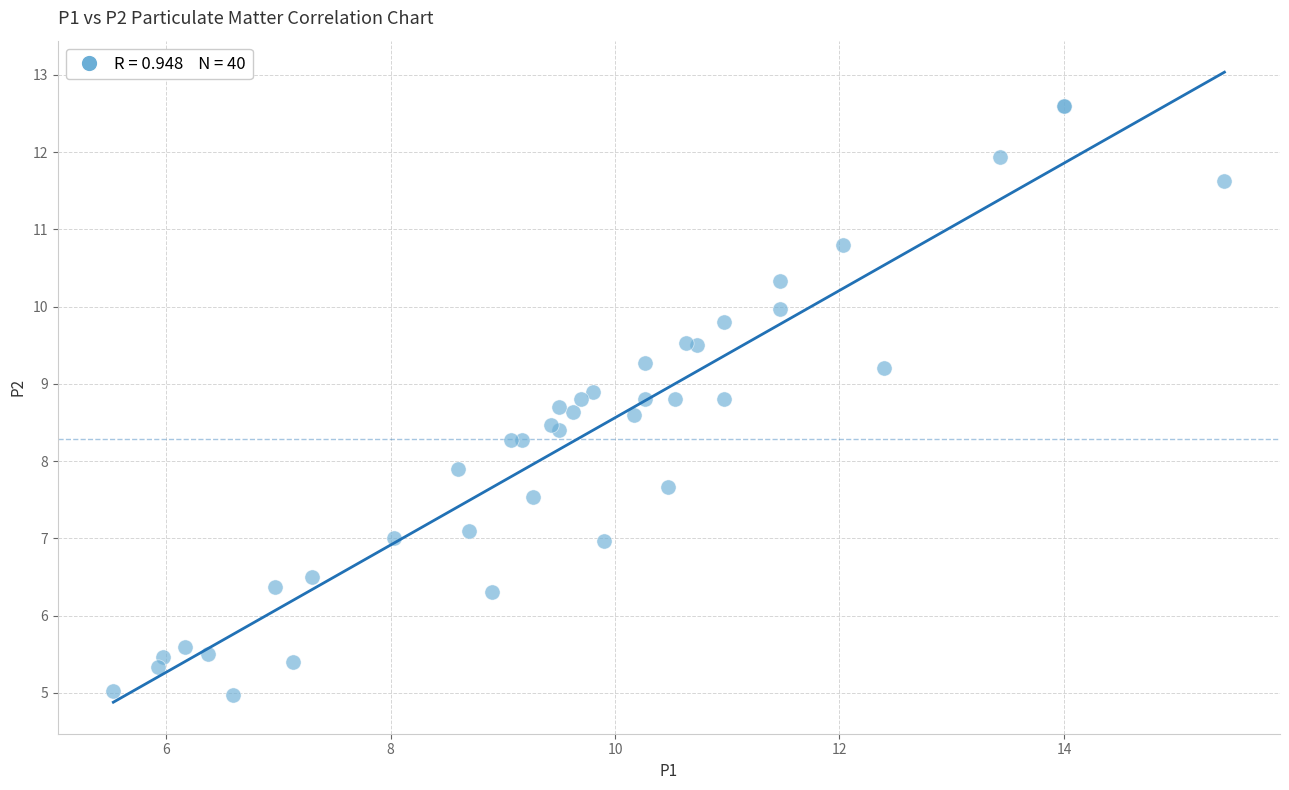

What Y value in the scatter plot is closest to 8?

7.9